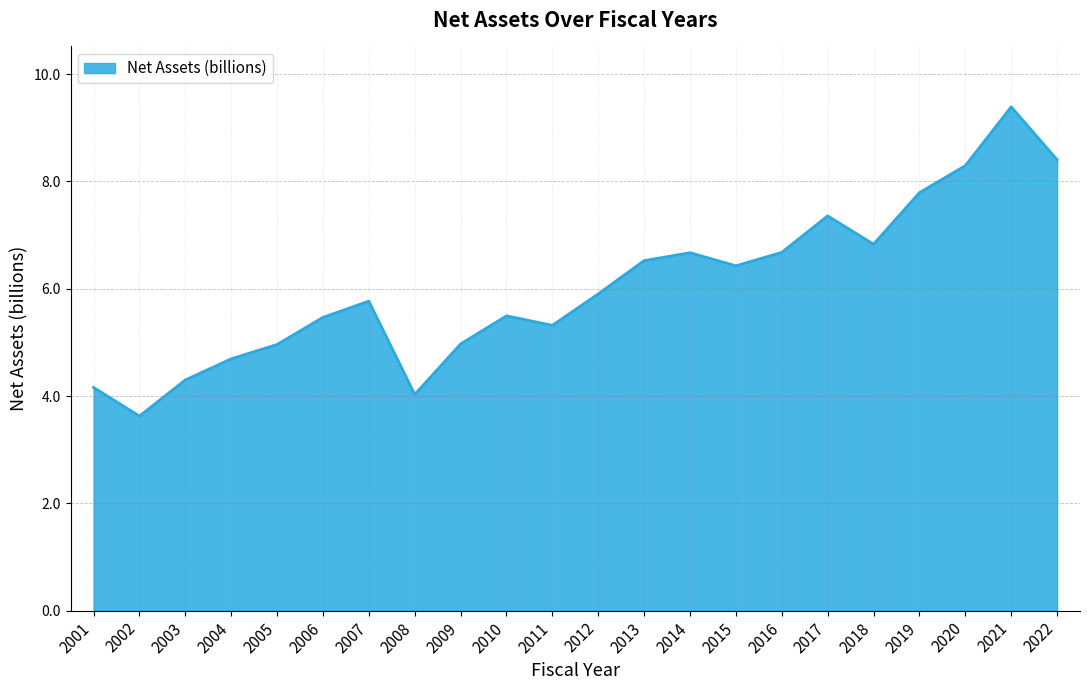

What is the change in value from 2008 to 2014?

+2.6